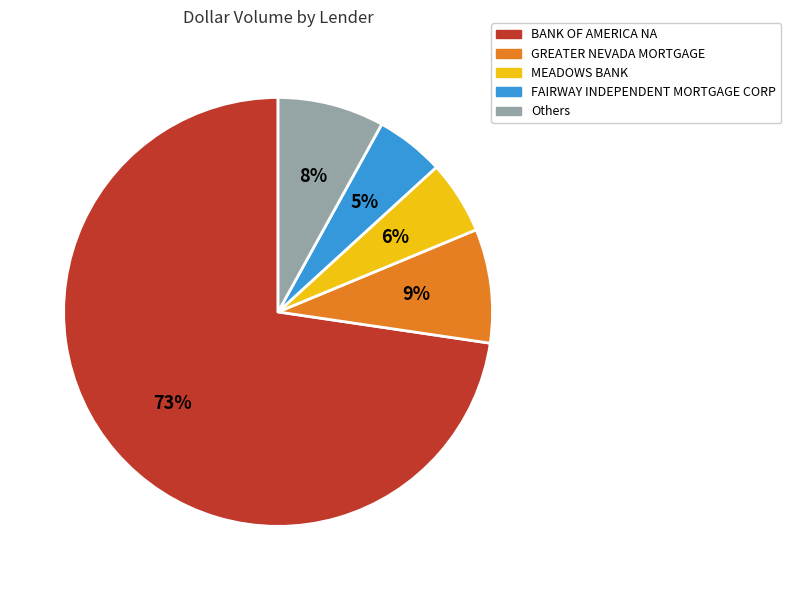

Is there a majority slice in this chart?

Yes